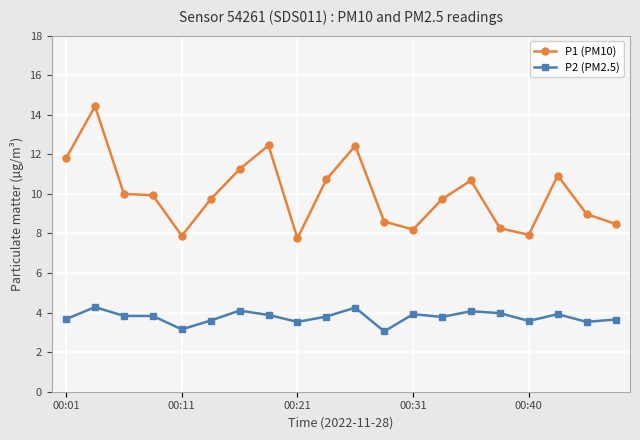

How many lines are shown in the chart?

2